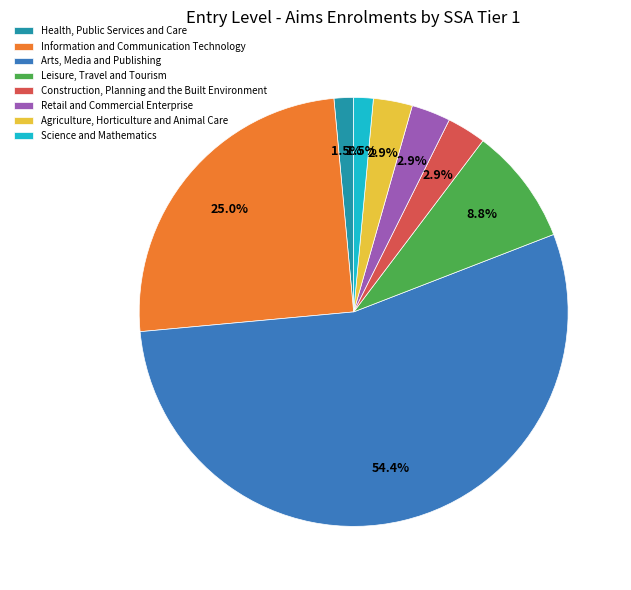

To the nearest percent, what is the difference between the Leisure, Travel and Tourism and Agriculture, Horticulture and Animal Care slice percentages?

6%